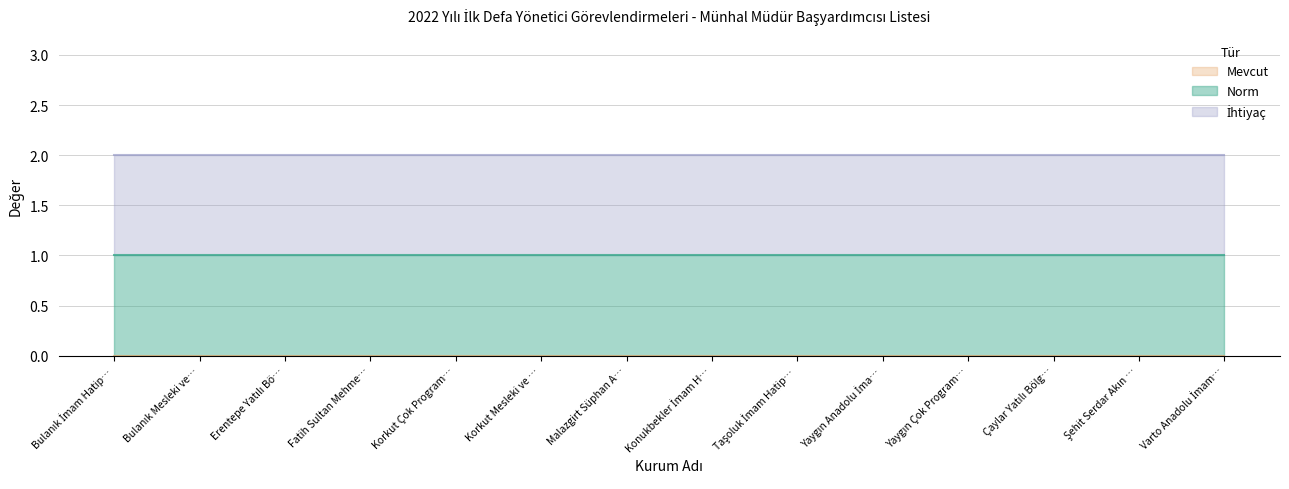

What is the label of the 3rd point from the right?

Çaylar Yatılı Bölge Ortaokulu